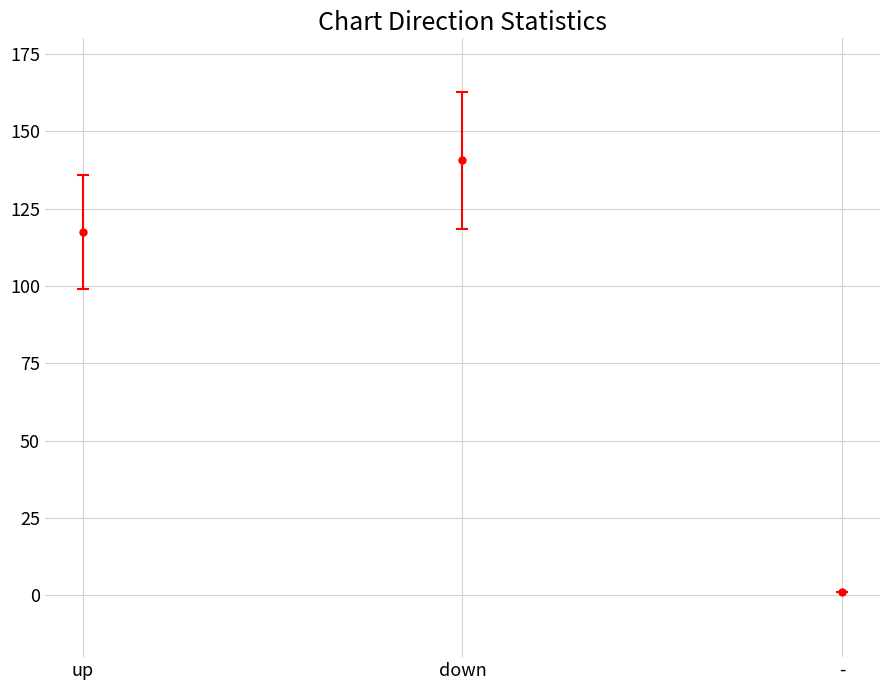

True or false: the data shows 117.4 at up.

True